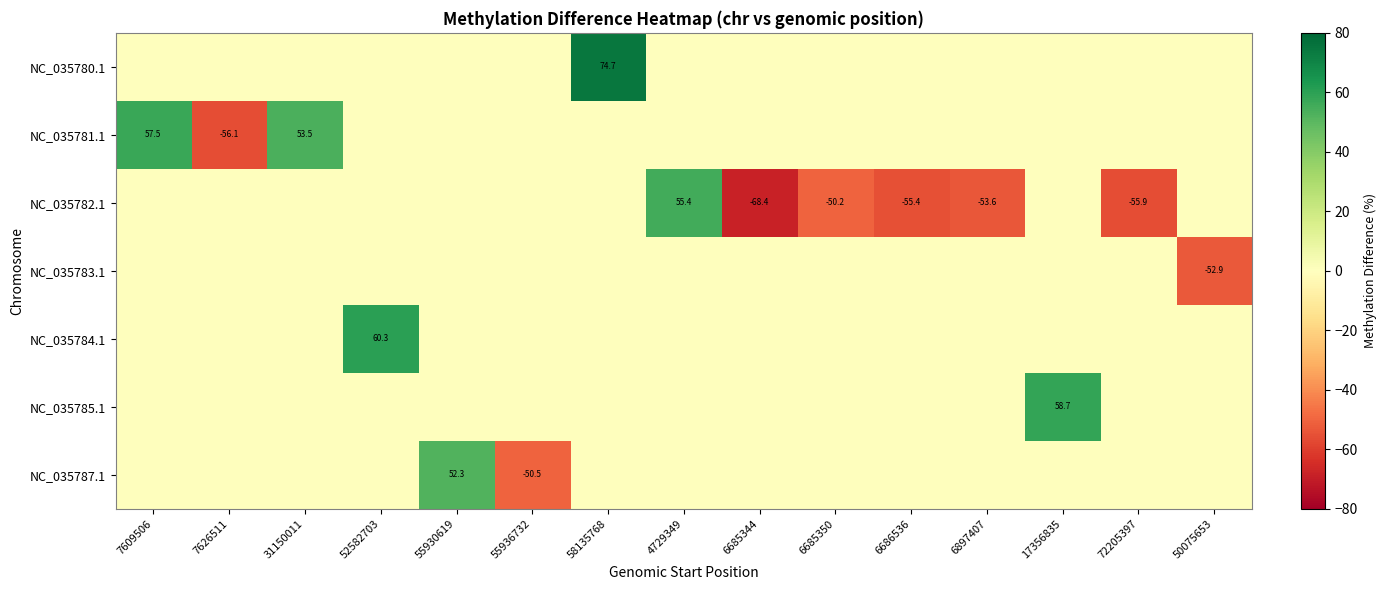

List the series in order of their peak value, lowest first.

NC_035783.1, NC_035787.1, NC_035782.1, NC_035781.1, NC_035785.1, NC_035784.1, NC_035780.1